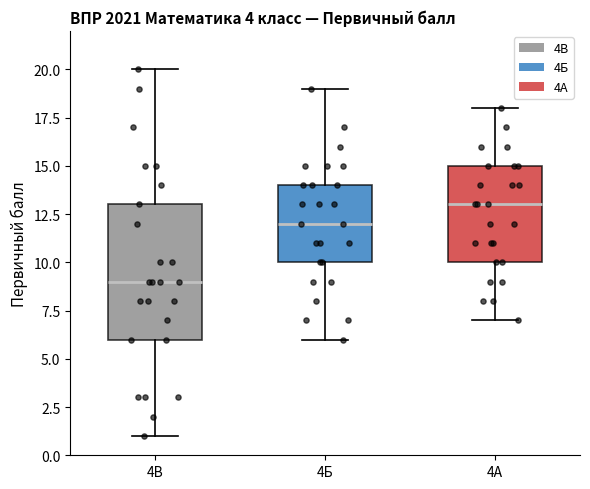

Which box has the highest median line?

4А